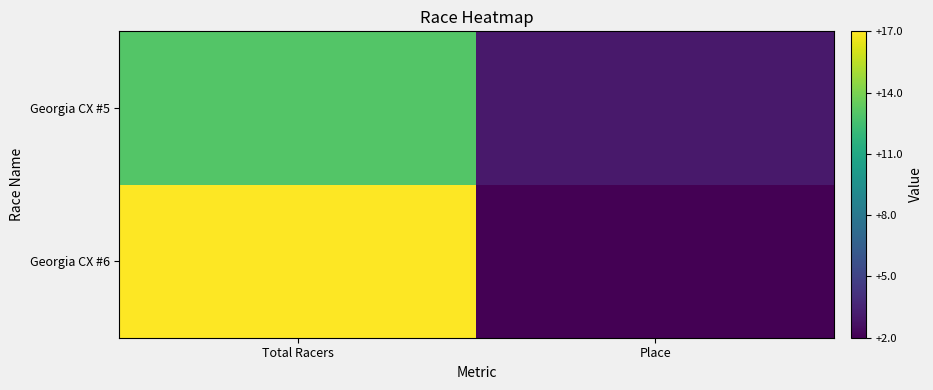

How many categories are shown in the chart?

2